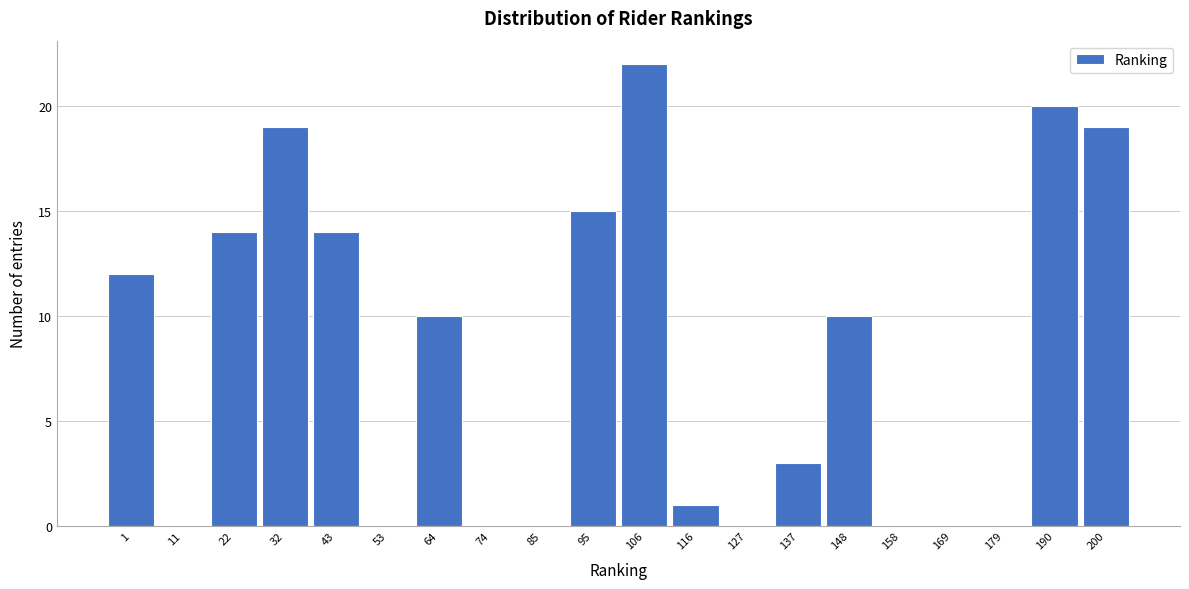

Reading left to right, list all the values displayed in this chart.

1=12	11=0	22=14	32=19	43=14	53=0	64=10	74=0	85=0	95=15	106=22	116=1	127=0	137=3	148=10	158=0	169=0	179=0	190=20	200=19